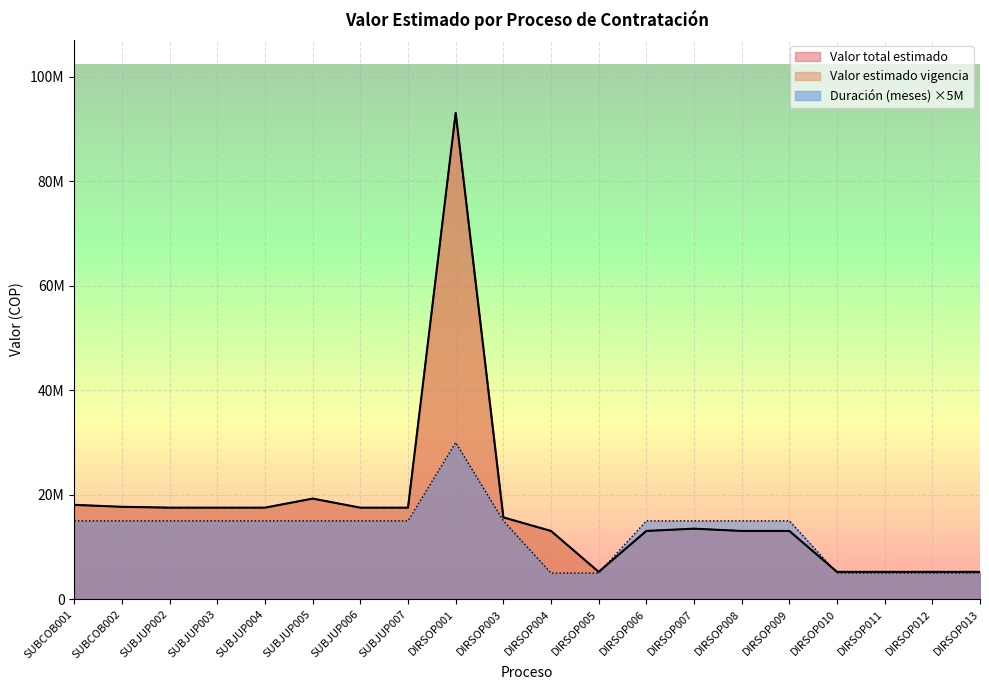

Where is the first local minimum for Valor estimado vigencia?

DIRSOP005